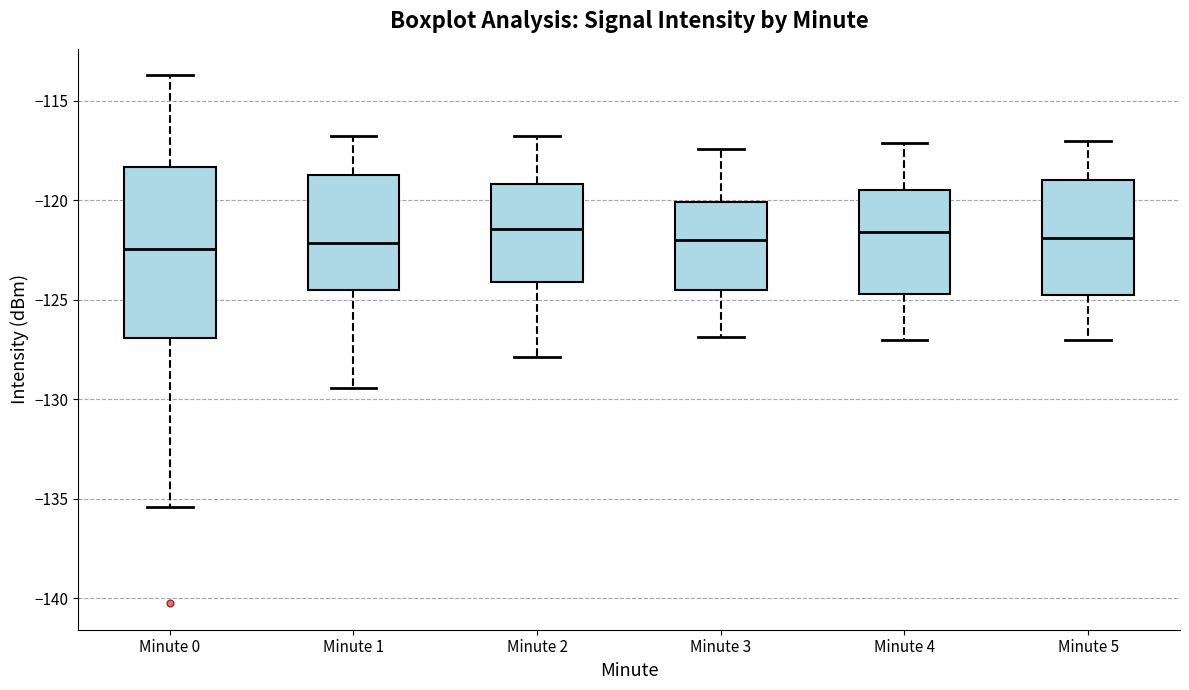

Reading left to right, transcribe this box plot: for each box, give where its median line is, the range the box spans, and where its two whiskers end, as read against the y-axis. The values are not printed on the chart, so give them approximately, as read against the axis.

Minute 0: median -122.5, box -127.0 to -118.5, whiskers -135.5 to -113.5
Minute 1: median -122.0, box -124.5 to -118.5, whiskers -129.5 to -117.0
Minute 2: median -121.5, box -124.0 to -119.0, whiskers -128.0 to -117.0
Minute 3: median -122.0, box -124.5 to -120.0, whiskers -127.0 to -117.5
Minute 4: median -121.5, box -124.5 to -119.5, whiskers -127.0 to -117.0
Minute 5: median -122.0, box -125.0 to -119.0, whiskers -127.0 to -117.0